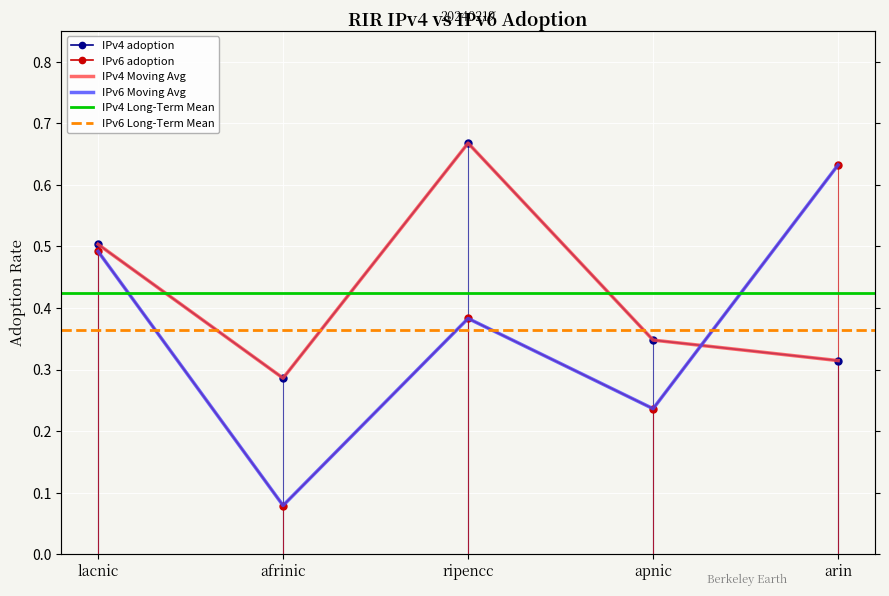

Between which two adjacent categories do IPv4 adoption and IPv6 adoption first intersect?

apnic and arin